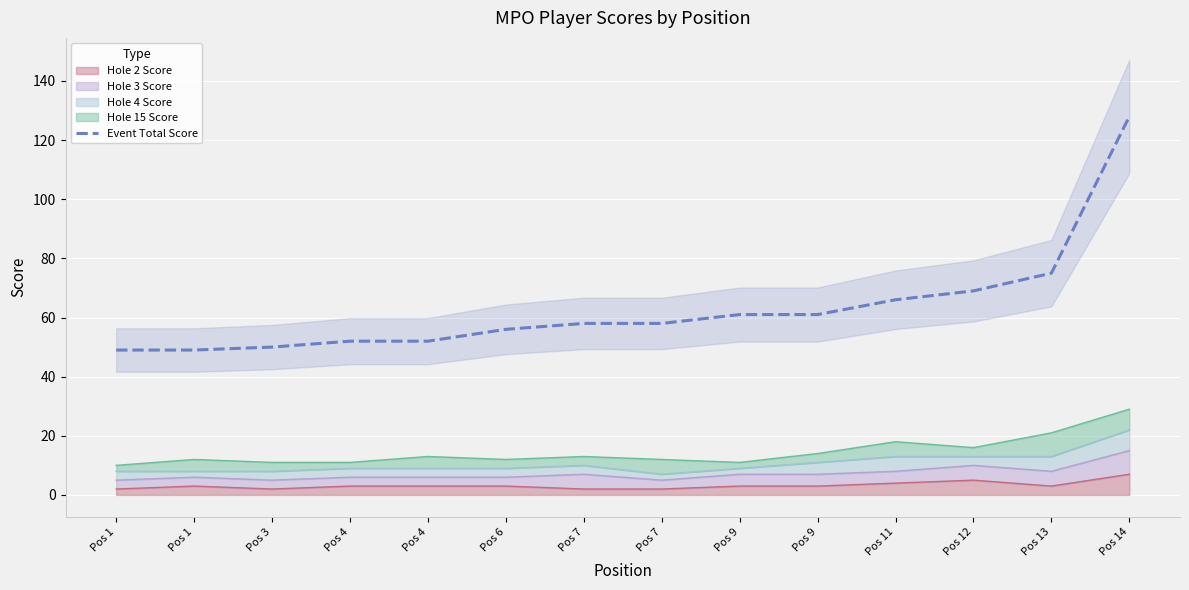

What is the difference between the maximum and second lowest values?

79